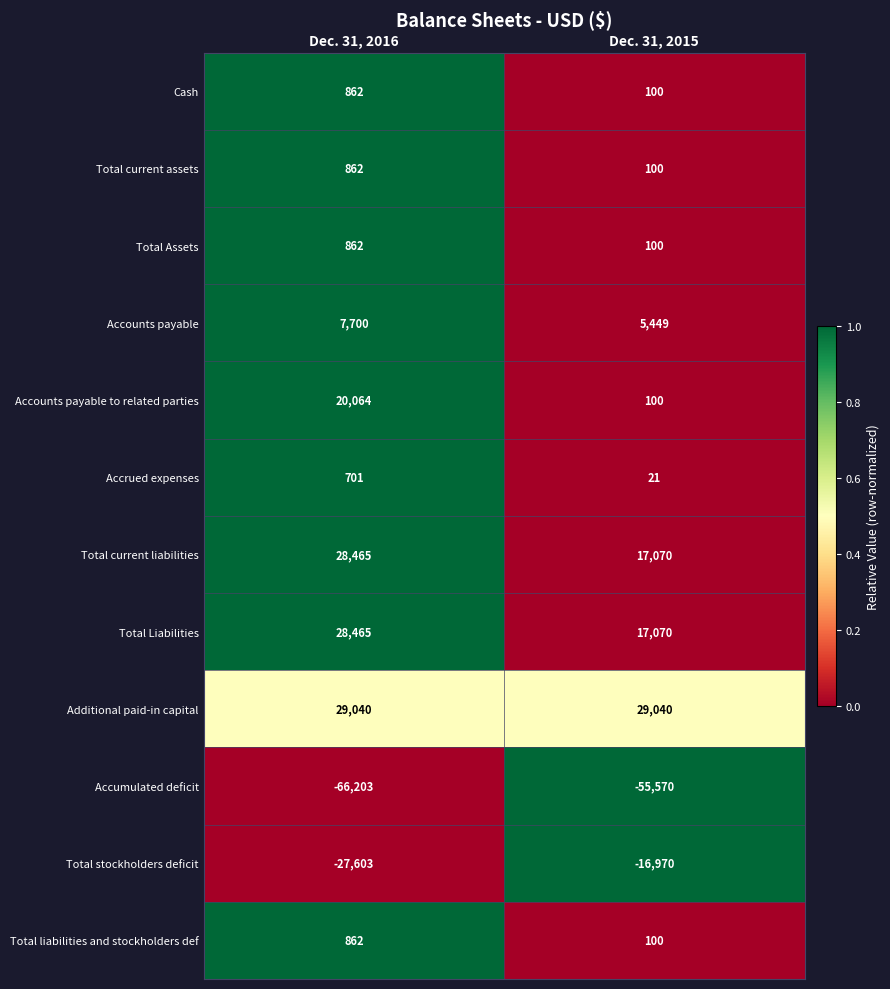

Is it true that Total current liabilities equals 28465 at Dec. 31, 2016?

True